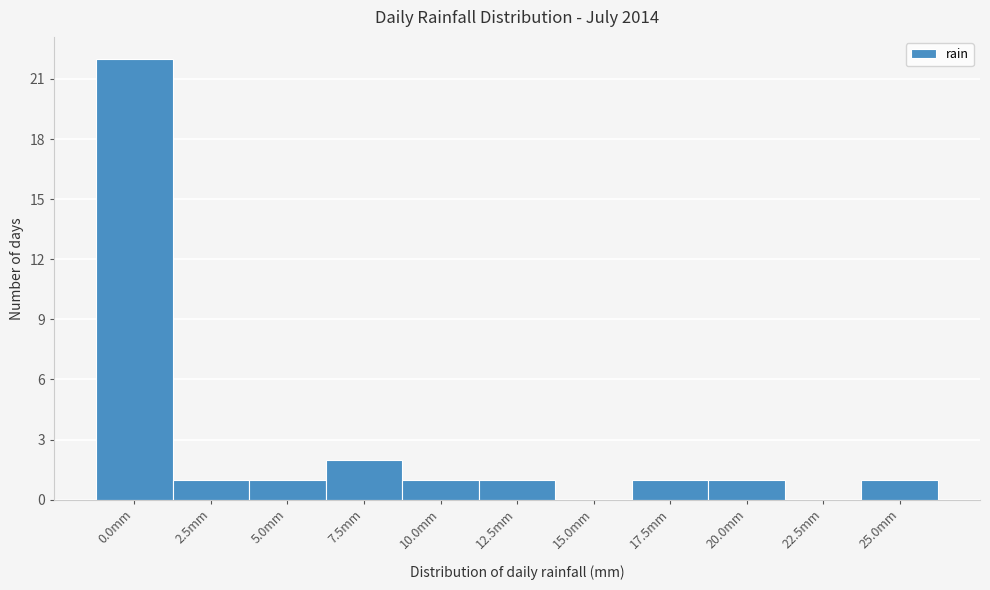

Reading right to left, transcribe all the data shown in this chart.

25.0mm=1	22.5mm=0	20.0mm=1	17.5mm=1	15.0mm=0	12.5mm=1	10.0mm=1	7.5mm=2	5.0mm=1	2.5mm=1	0.0mm=22